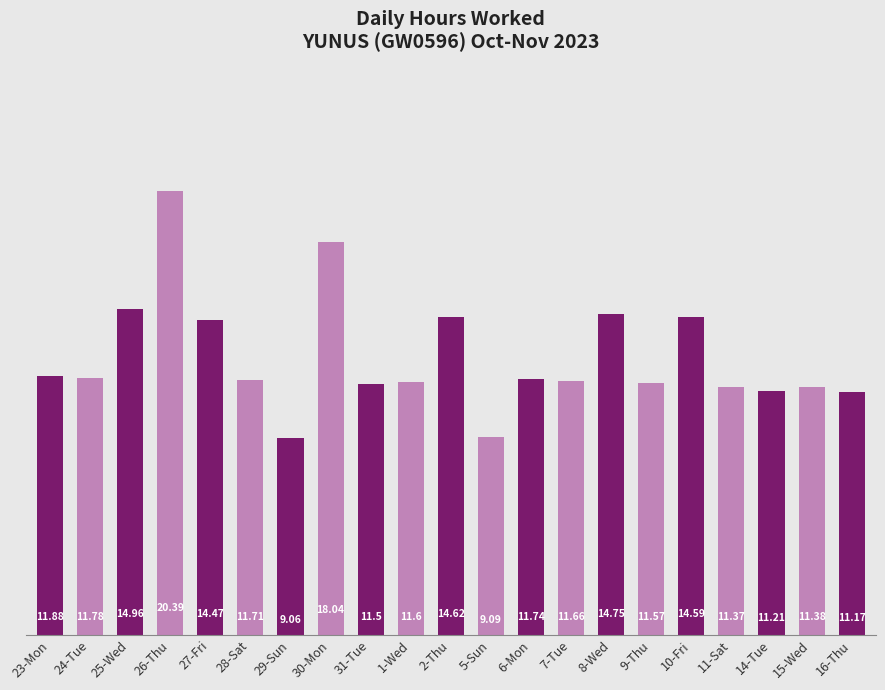

What is the change in value from 15-Wed to 16-Thu?

-0.2